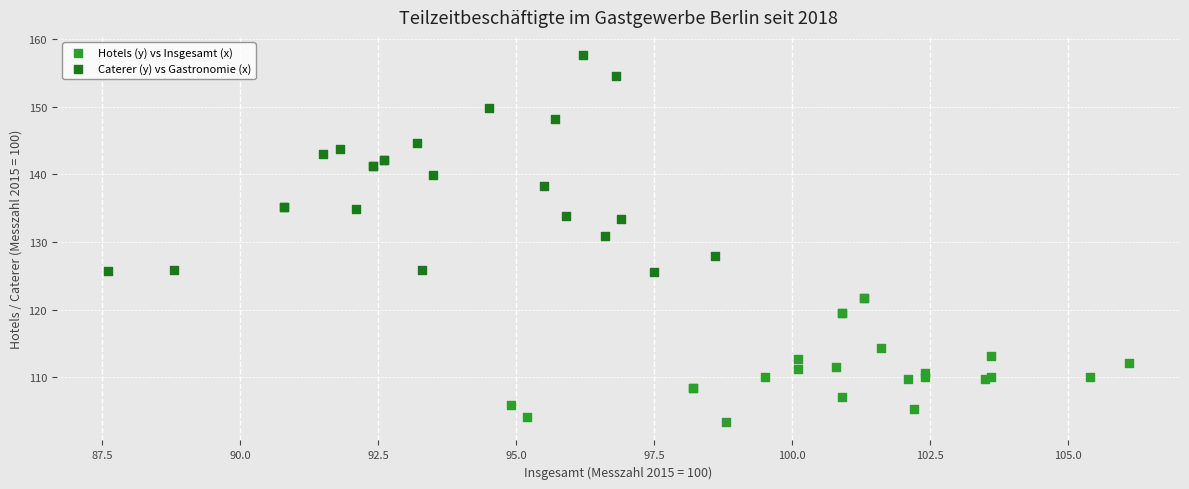

Which series reaches the maximum Y coordinate?

Caterer (y) vs Gastronomie (x)